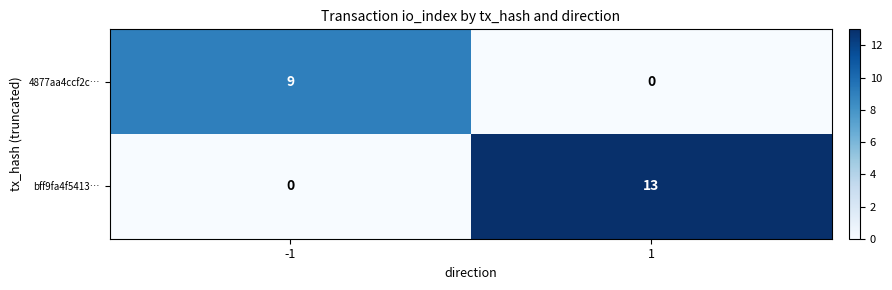

What is the difference between the highest and lowest values at 1?

13